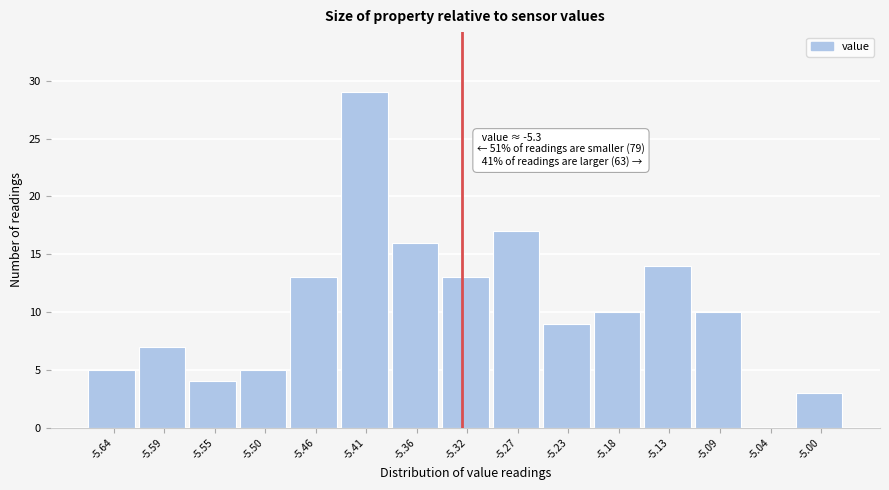

Reading left to right, what are all the values shown in this chart?

-5.64=5	-5.59=7	-5.55=4	-5.50=5	-5.46=13	-5.41=29	-5.36=16	-5.32=13	-5.27=17	-5.23=9	-5.18=10	-5.13=14	-5.09=10	-5.04=0	-5.00=3